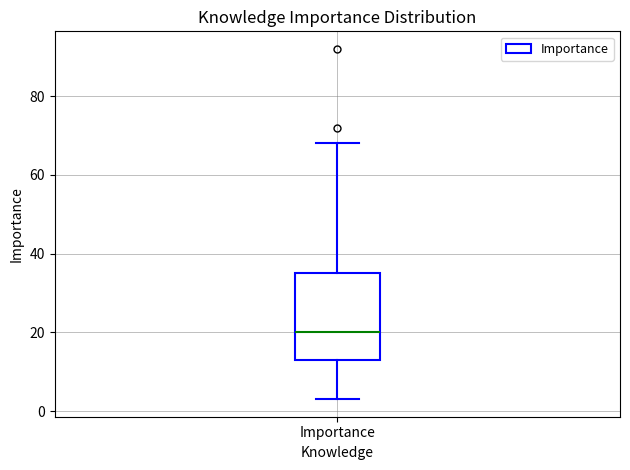

Transcribe this box plot: give where the median line is, the range the box spans, and where the two whiskers end, as read against the y-axis. The values are not printed on the chart, so give them approximately, as read against the axis.

median 20, box 14 to 36, whiskers 4 to 68